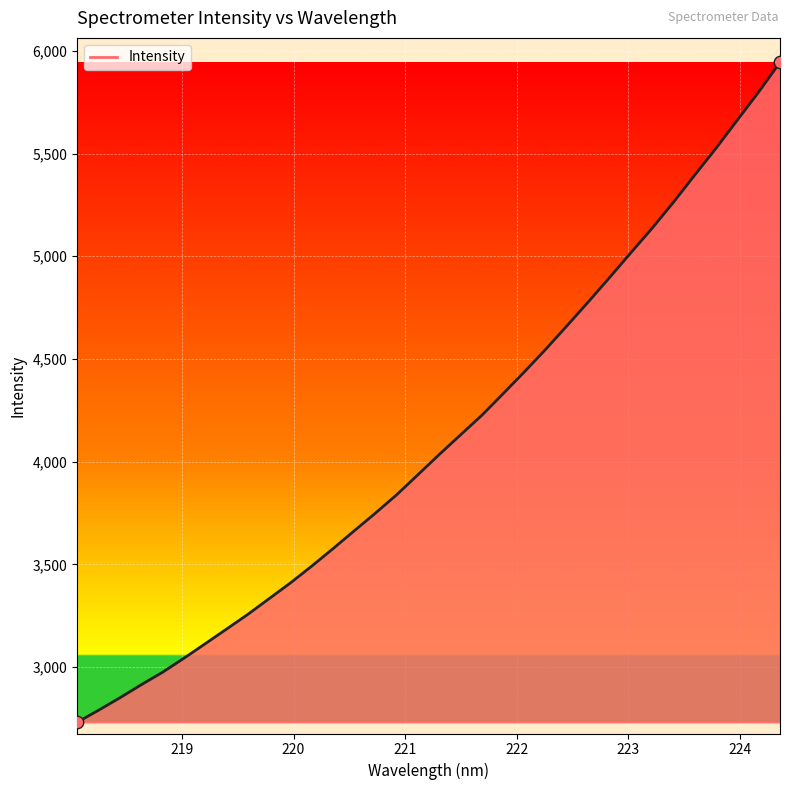

What is the maximum value shown in the chart?

5944.2